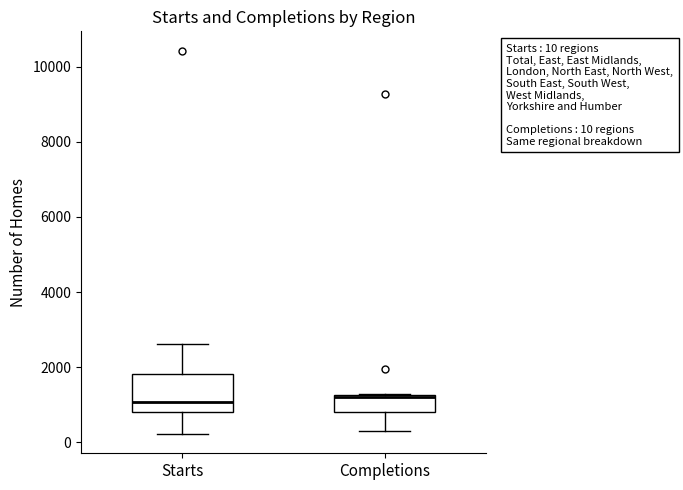

Which box is the tallest, from its lower edge to its upper edge?

Starts